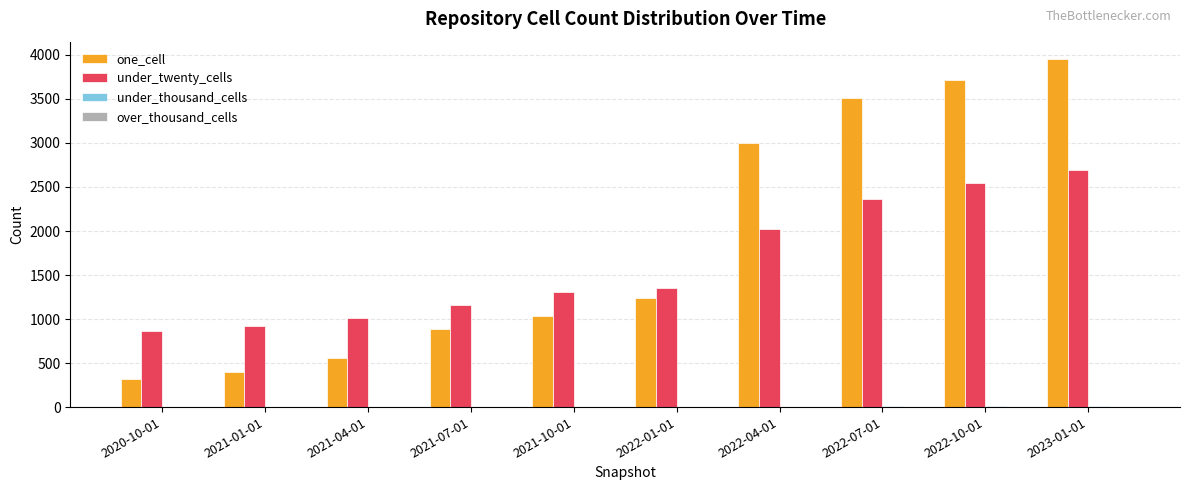

Is the value of under_twenty_cells at 2023-01-01 greater than the value of one_cell at 2022-10-01?

No